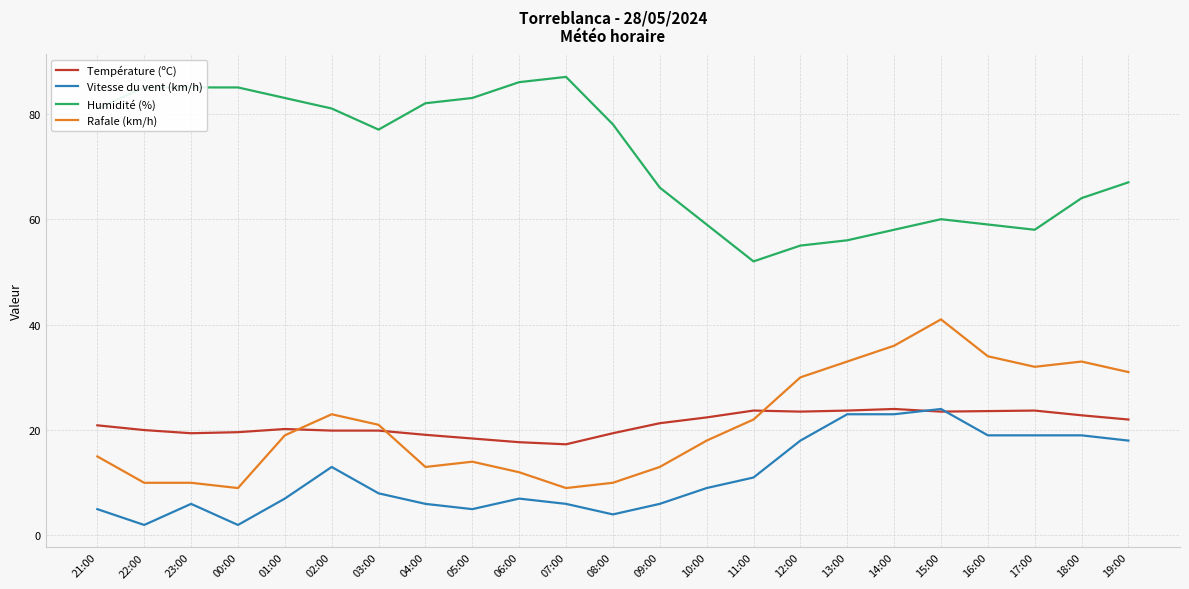

Which series has the largest total across all categories?

Humidité (%)